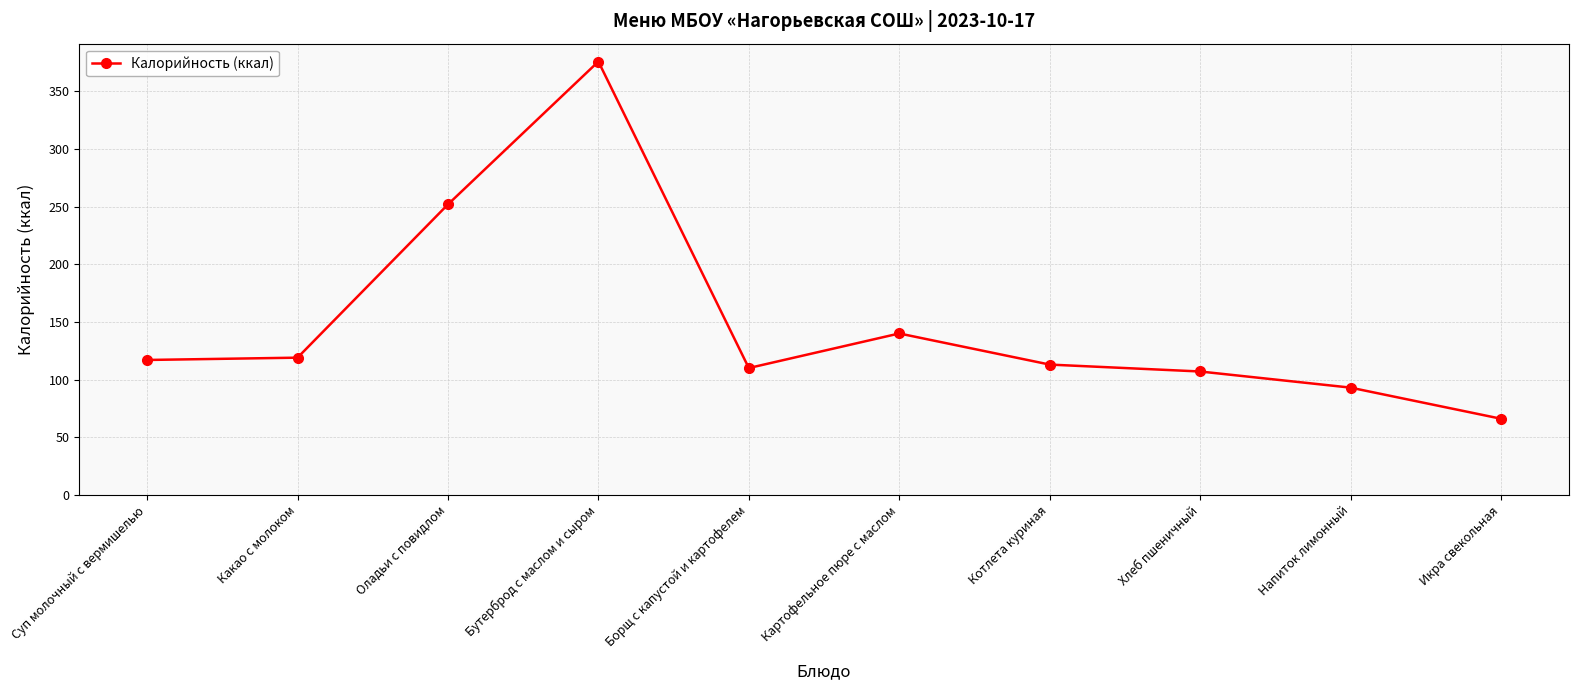

How many data points are less than 117?

5